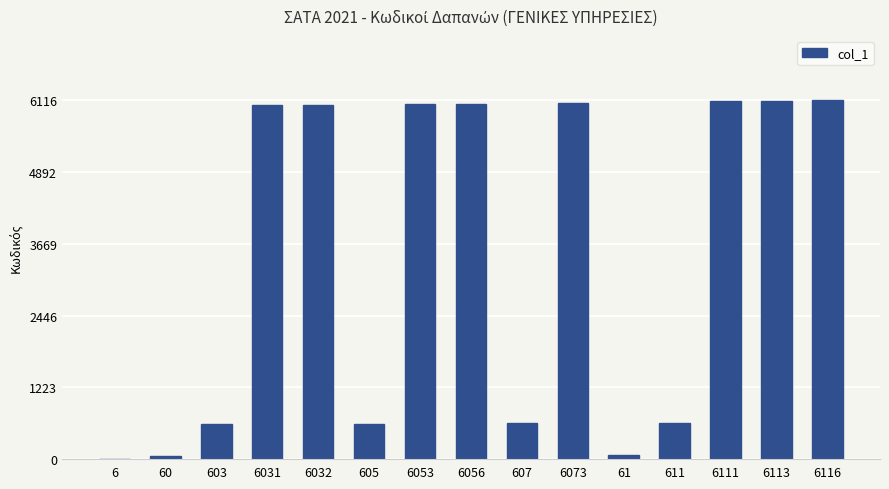

True or false: the data shows 6111 at 6111.

True